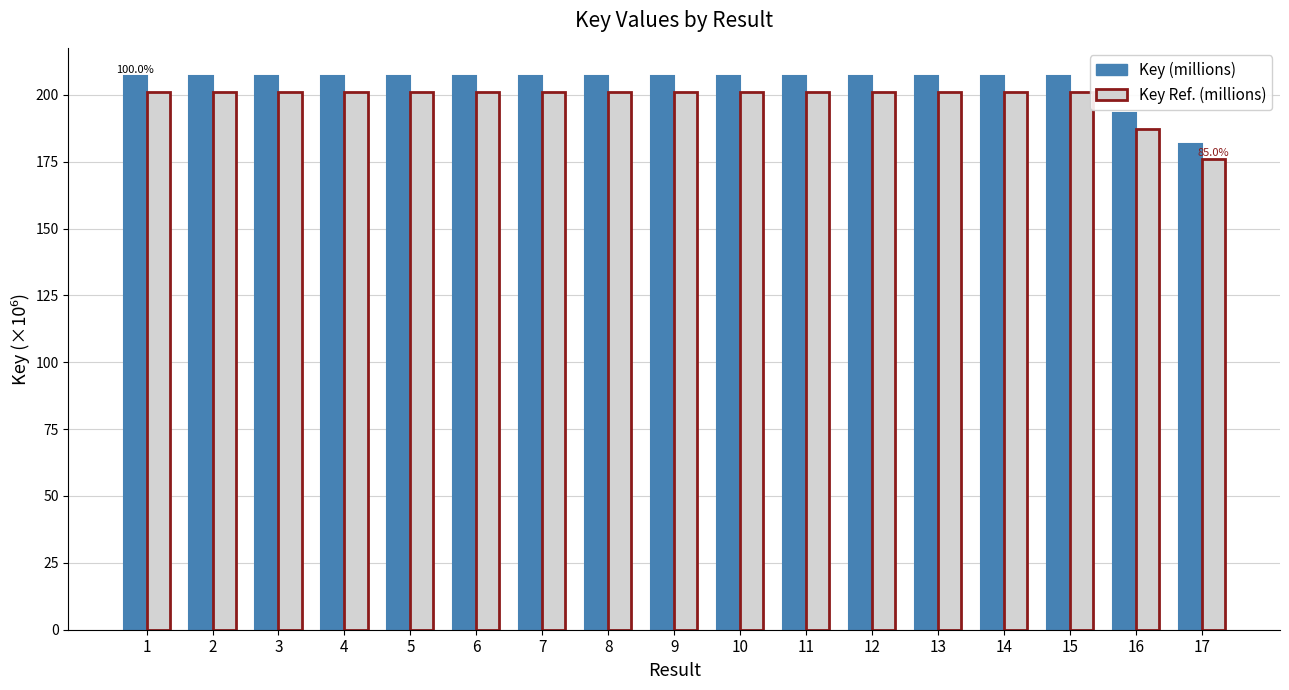

What is the difference between the maximum and minimum values in the Key (millions) series?

25.6